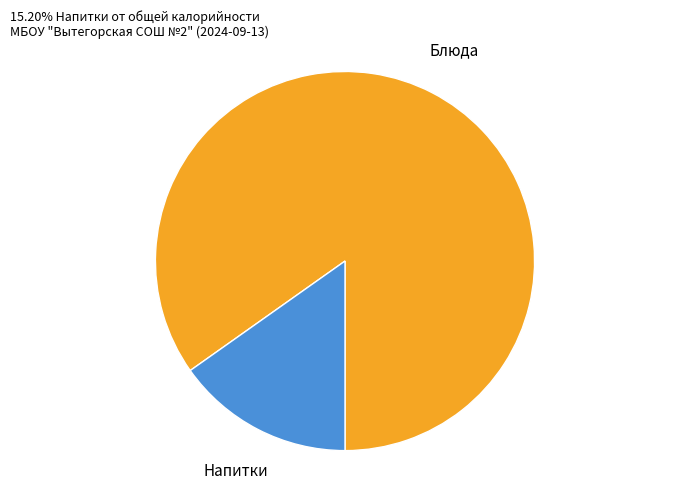

Which category has the biggest portion of the pie?

Блюда